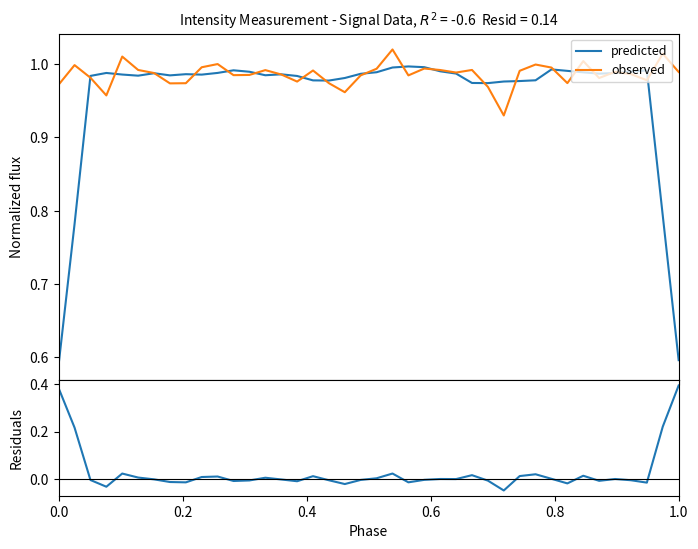

Which series has the largest total across all categories?

observed